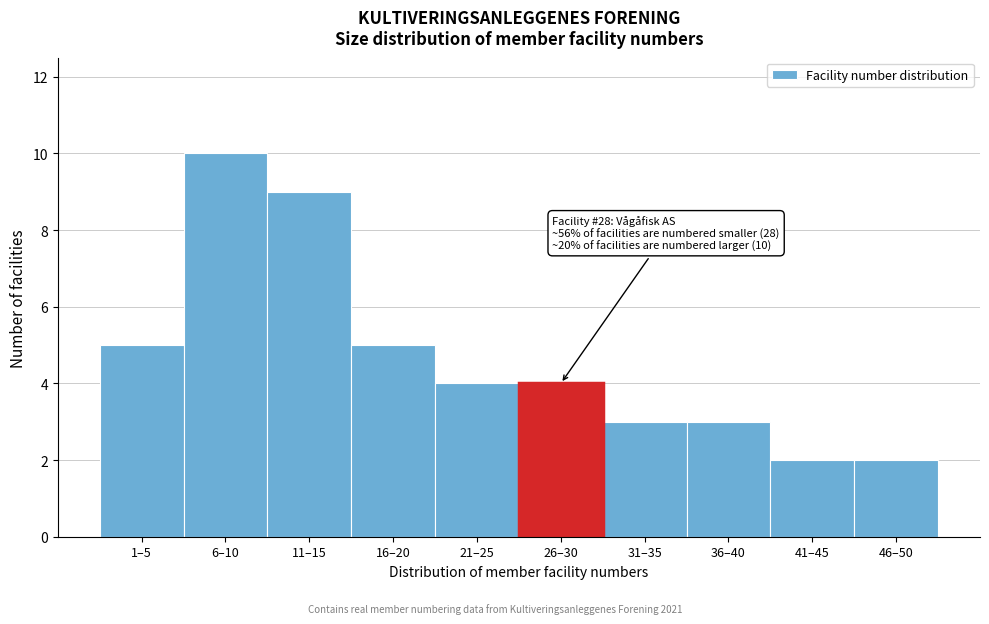

Reading right to left, extract all data points from this chart.

2	2	3	3	4	4	5	9	10	5